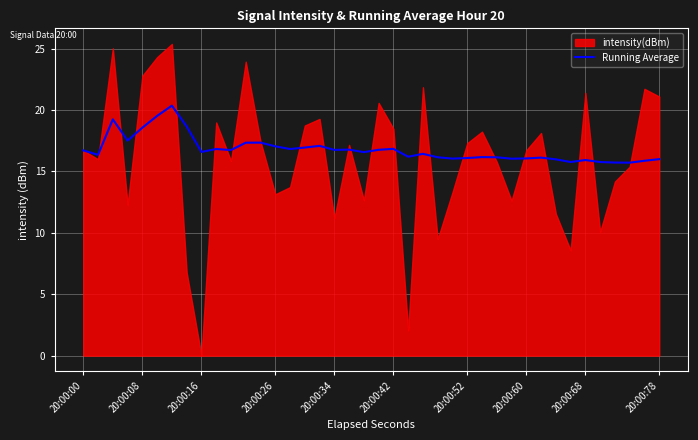

True or false: Running Average has a value of 16.6 at 20:00:16.

True